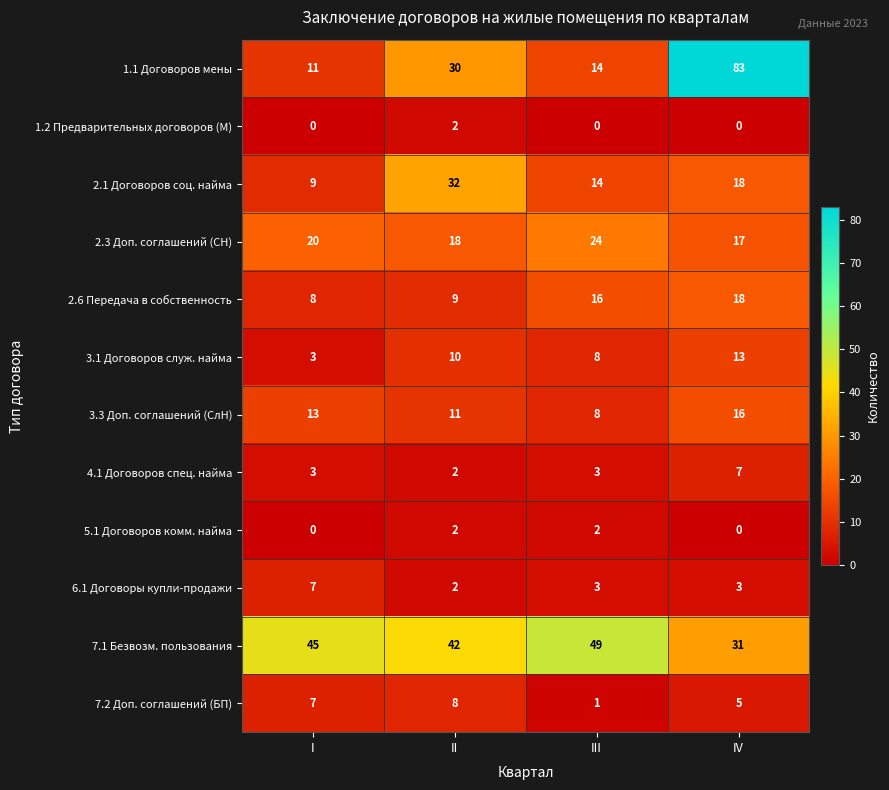

The 5.1 Договоров комм. найма series shows 2 at II. True or false?

True